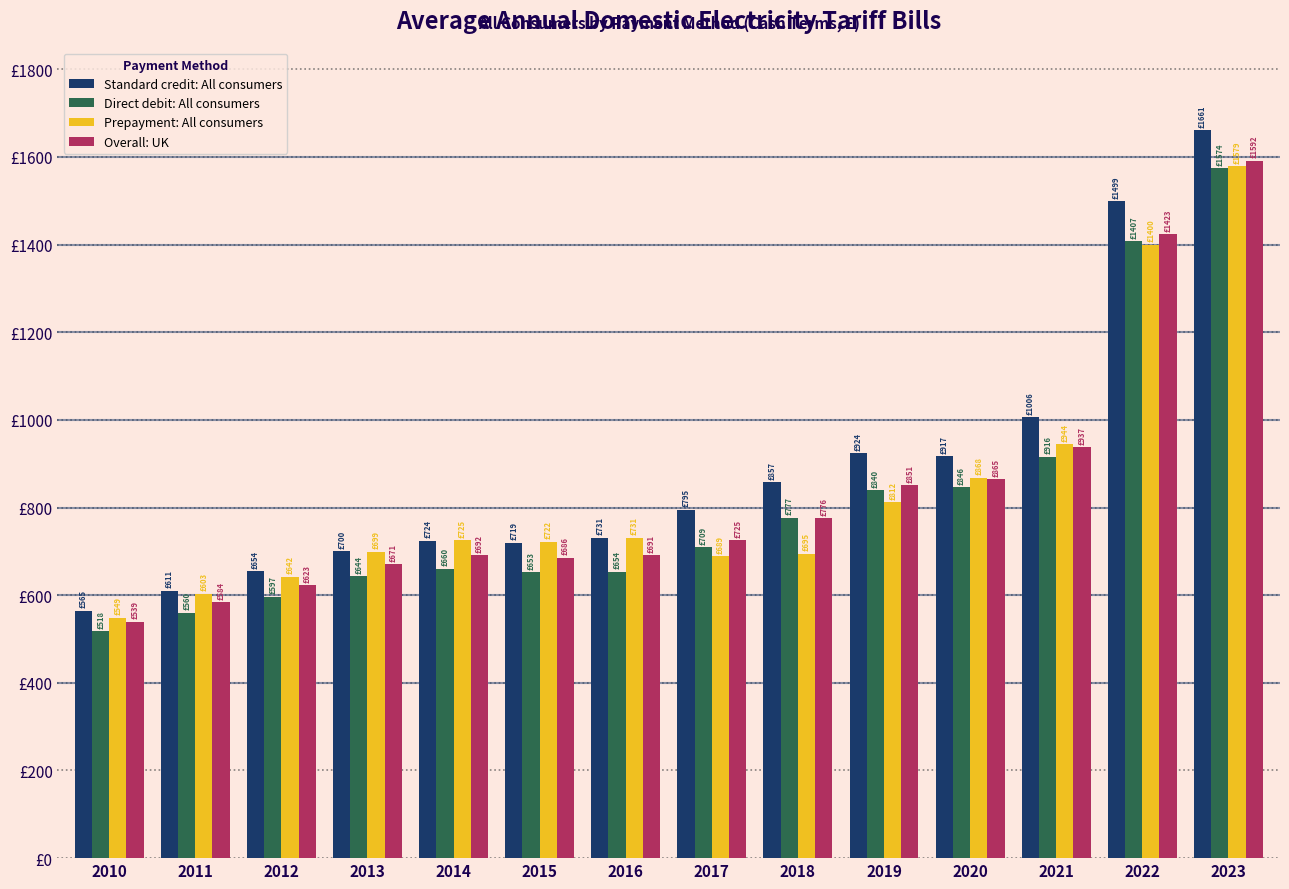

What are all the series names shown in the legend?

Standard credit: All consumers, Direct debit: All consumers, Prepayment: All consumers, Overall: UK